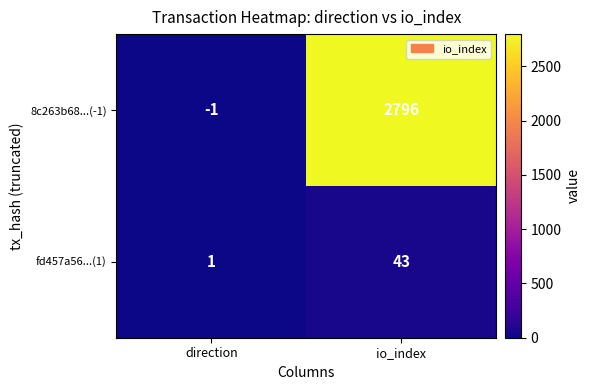

Rank the series at io_index from highest to lowest value.

8c263b68...(-1), fd457a56...(1)